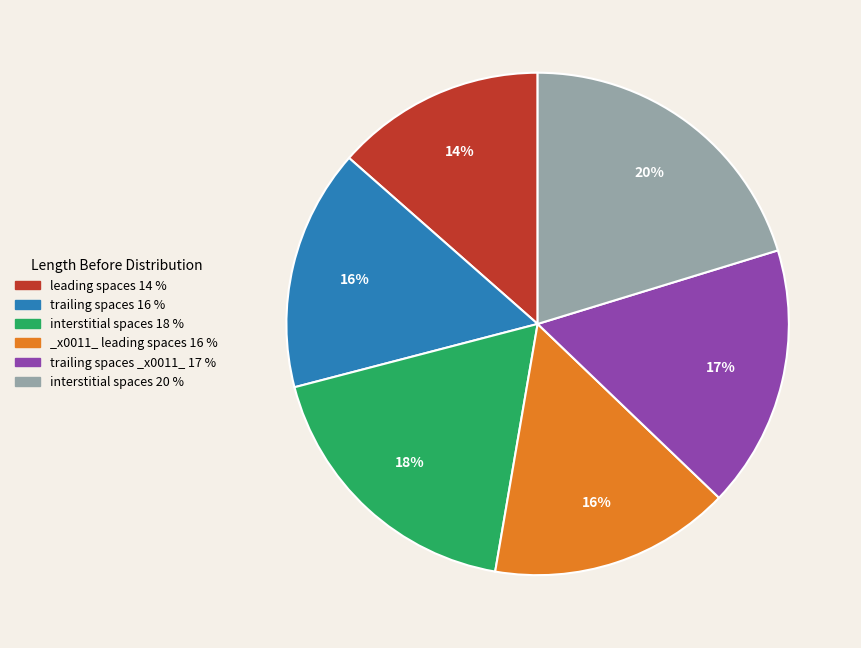

Combined, do trailing spaces _x0011_ 17 % and _x0011_ leading spaces 16 % account for over 50%?

No